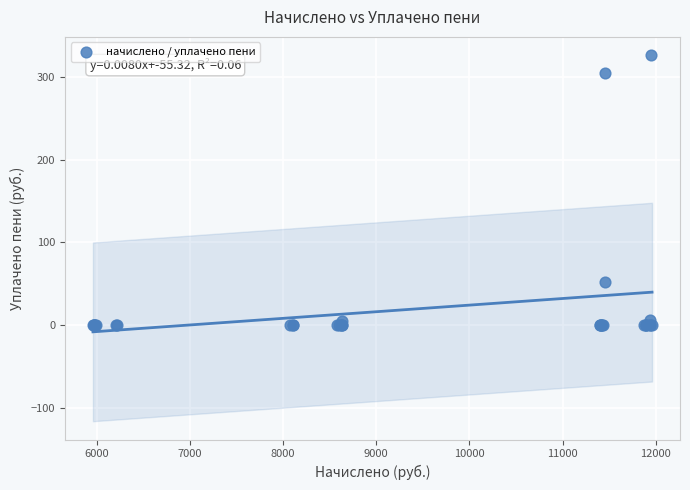

What Y value in the scatter plot is closest to 162?

52.9